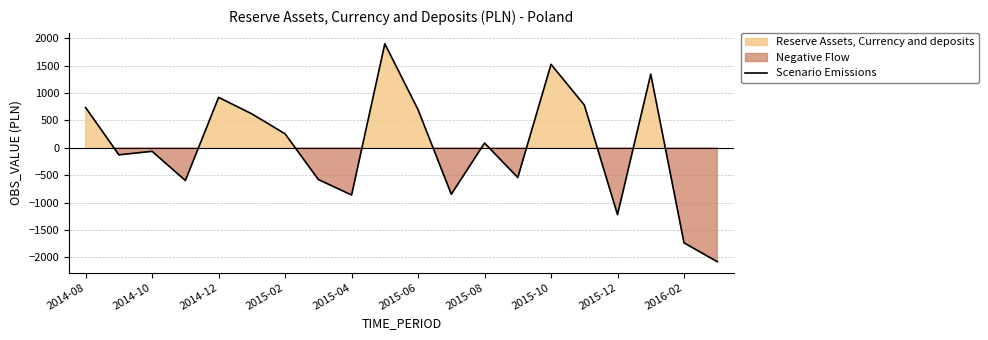

How many points are higher than both their immediate neighbors (excluding endpoints)?

6